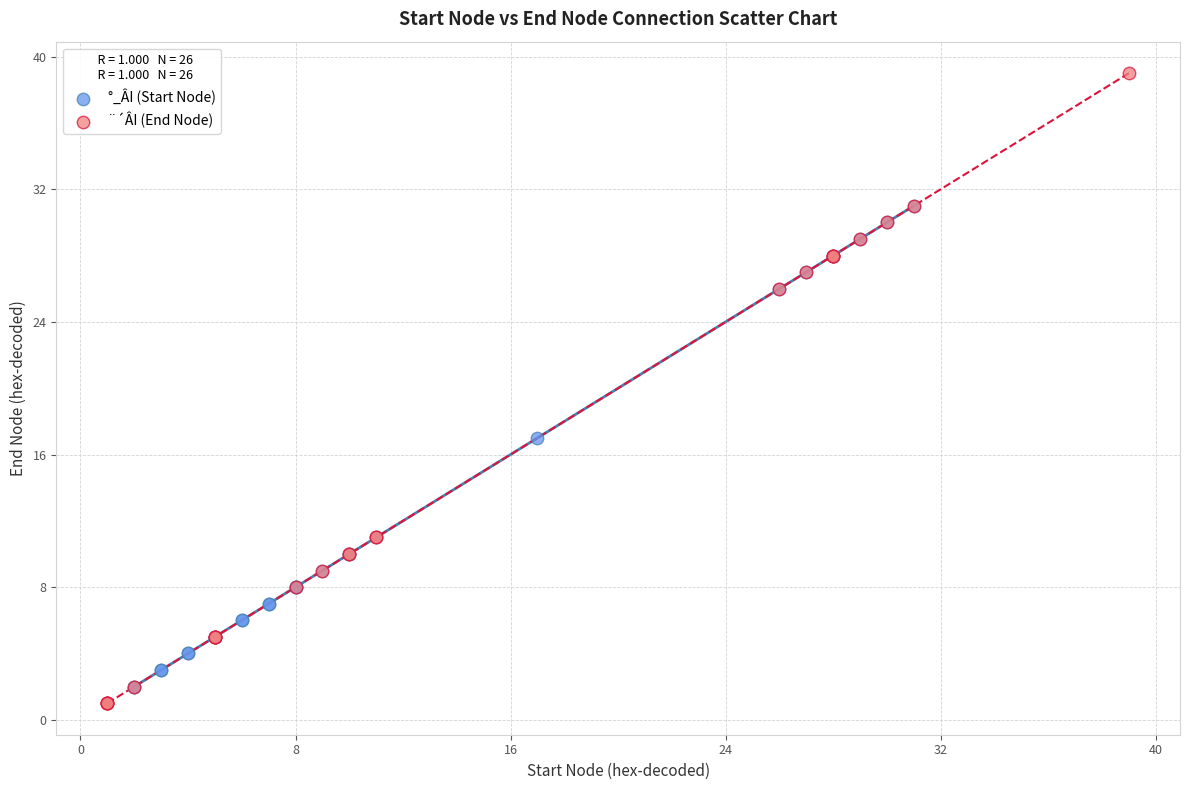

Which series has the largest Y range (max minus min)?

¨´ÂI (End Node)